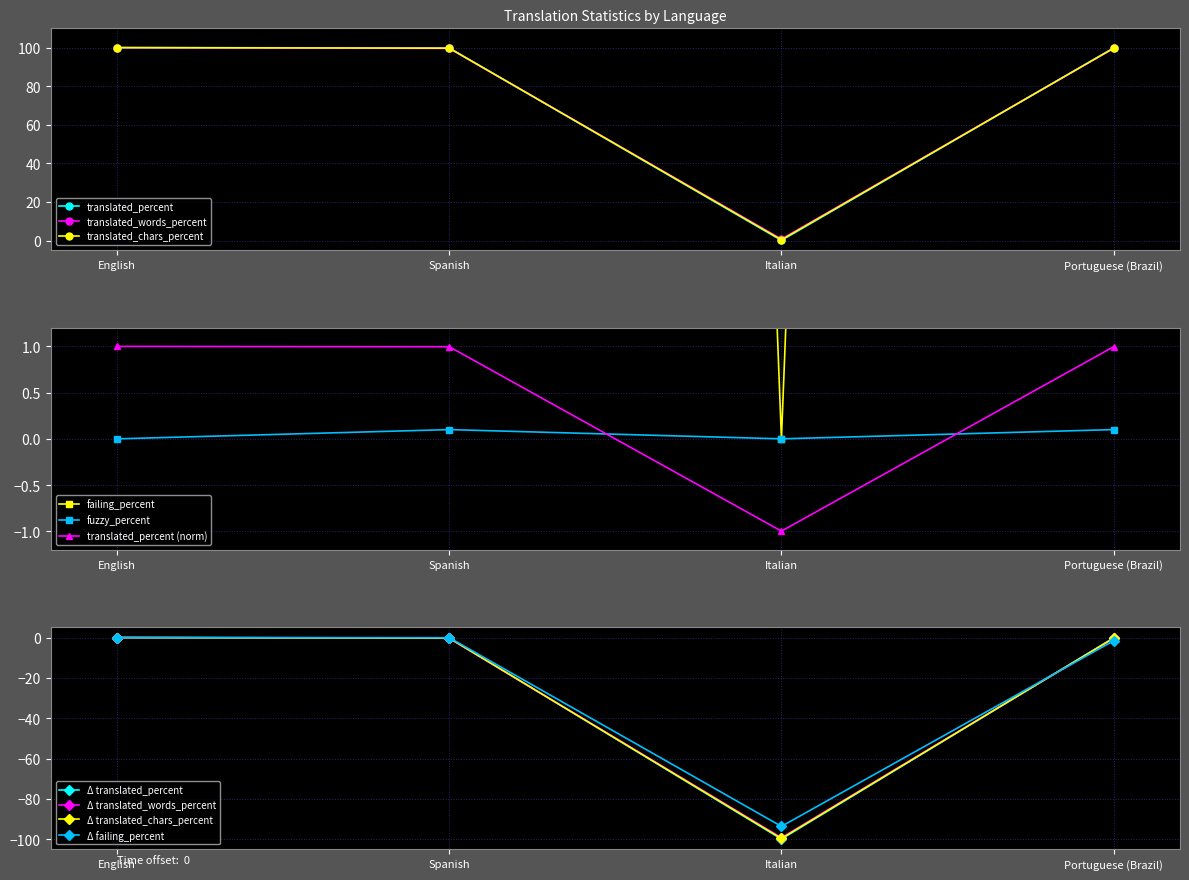

What is the value of the translated_words_percent point at the 4th from the left?

99.6